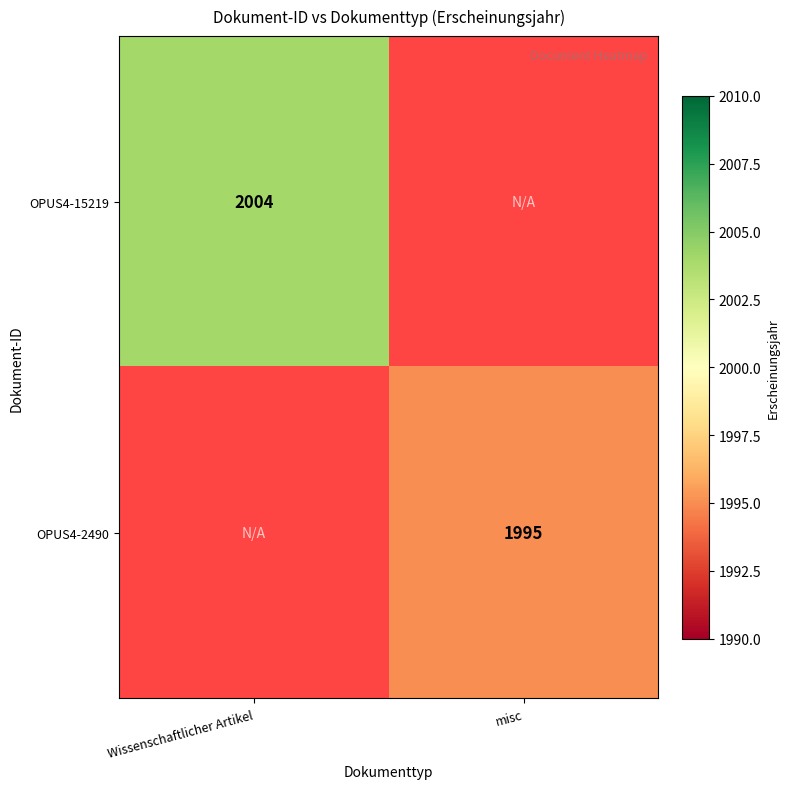

Is the value of OPUS4-15219 at Wissenschaftlicher Artikel greater than the value of OPUS4-2490 at misc?

Yes